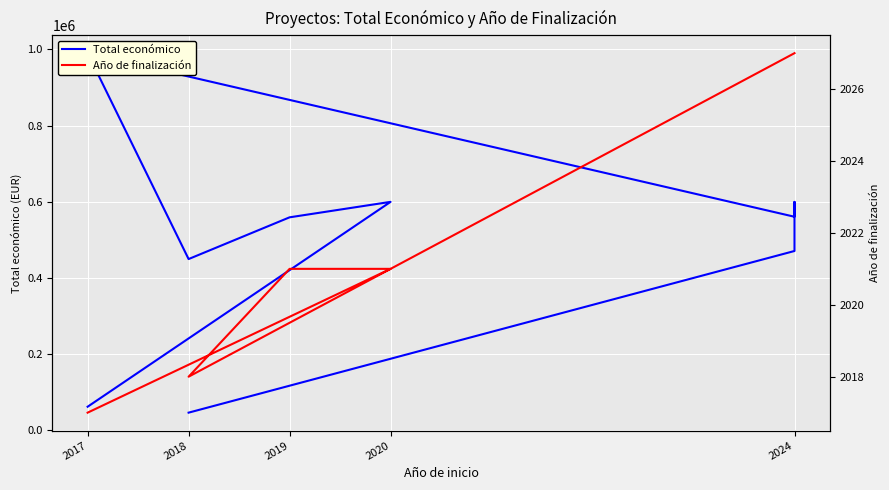

What is the smallest value displayed?

46300